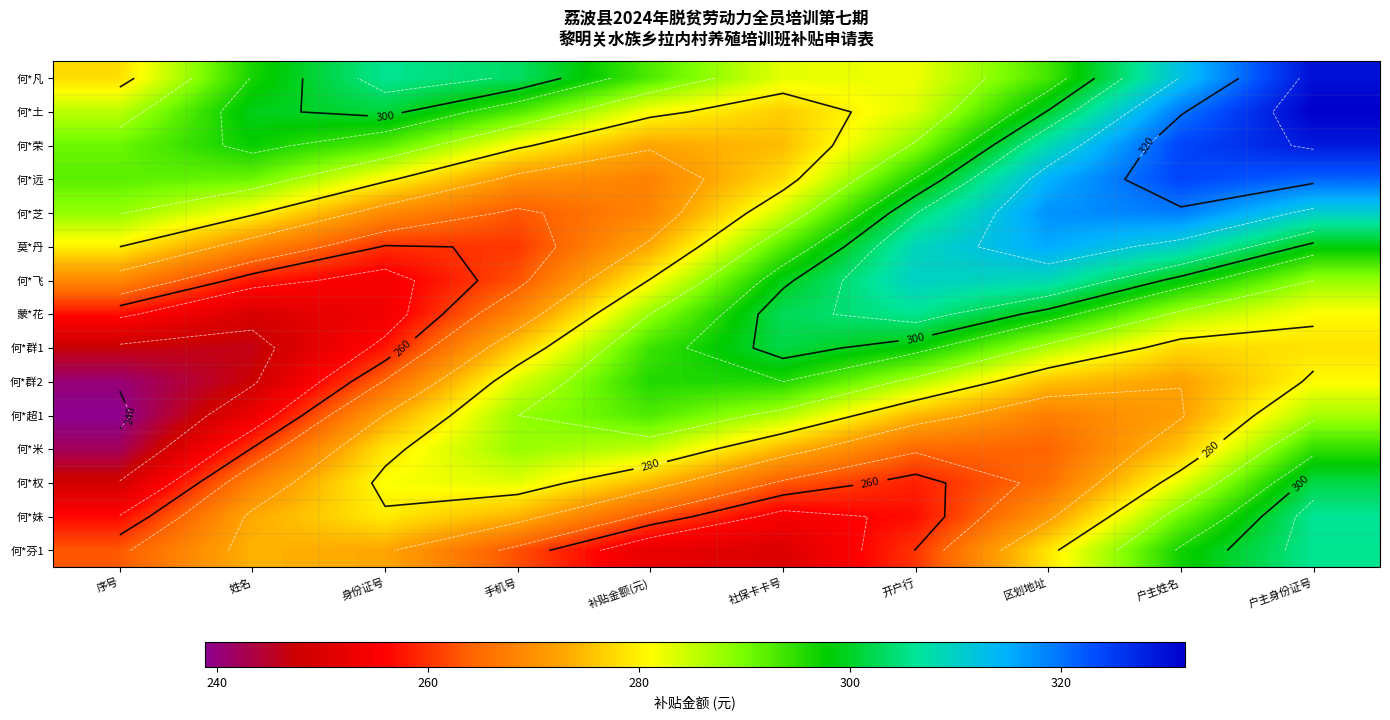

At how many categories does at least one series exceed 318?

2